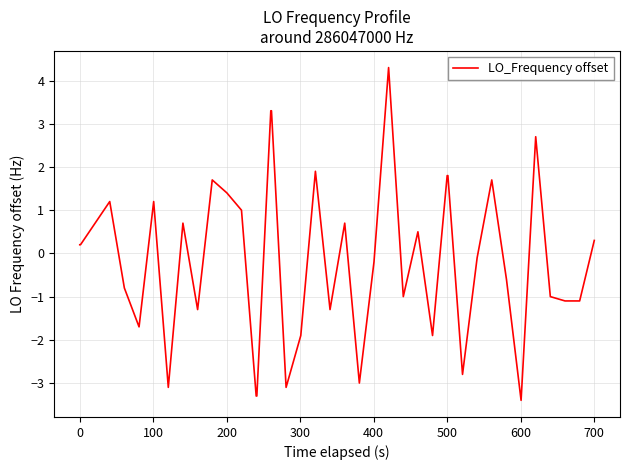

What is the difference between the maximum and minimum values?

7.7